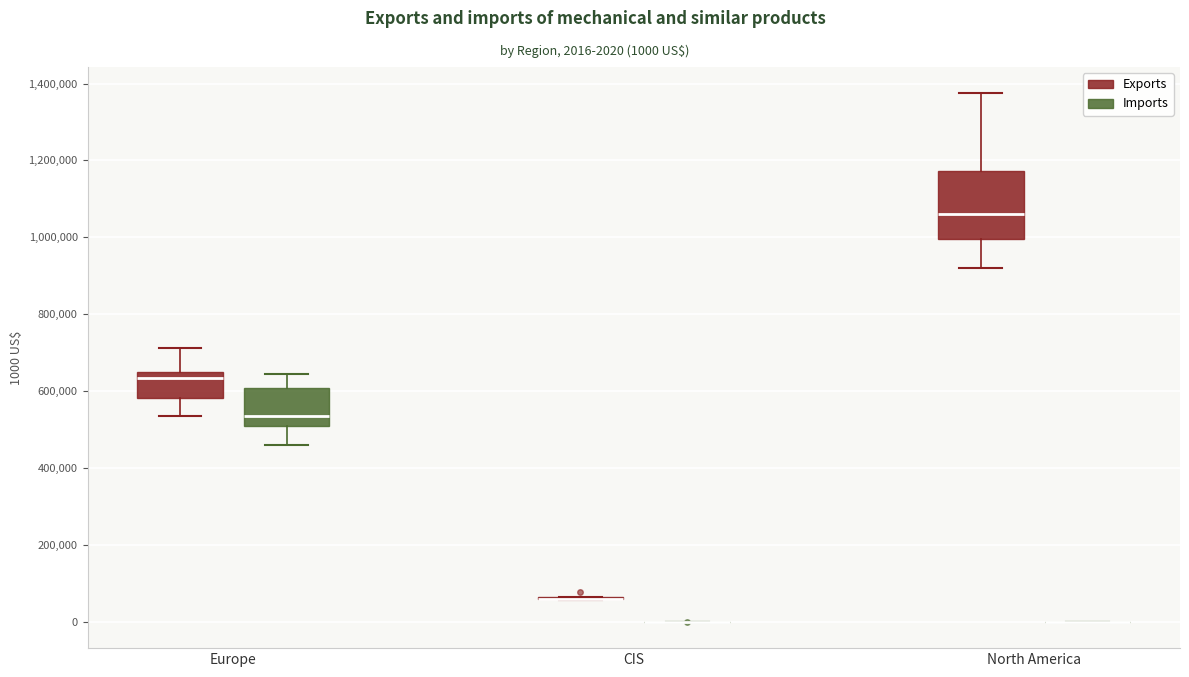

Which box is the tallest, from its lower edge to its upper edge?

North America (Exports)